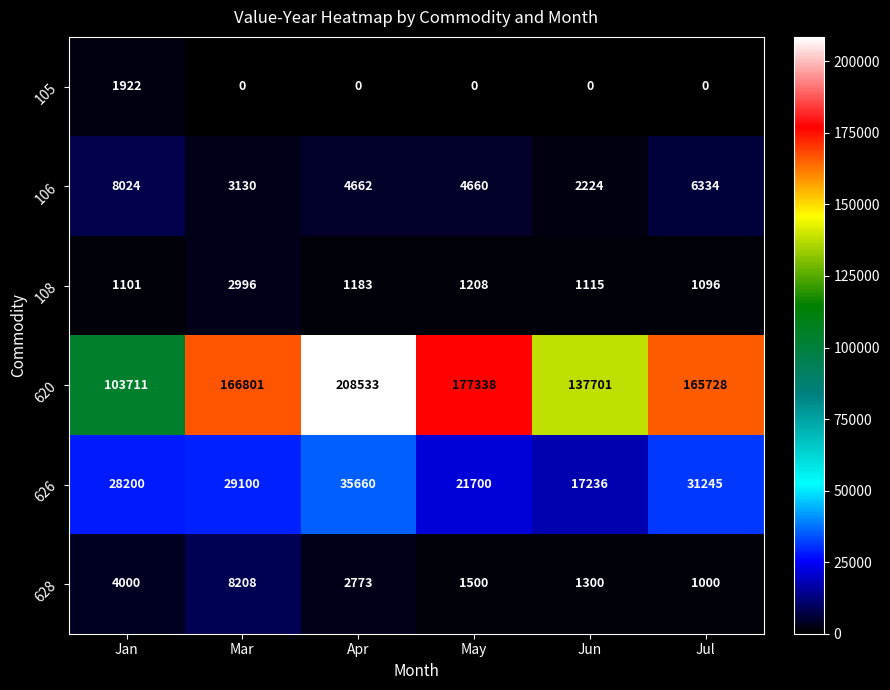

What is the highest value of the 106 series?

8024